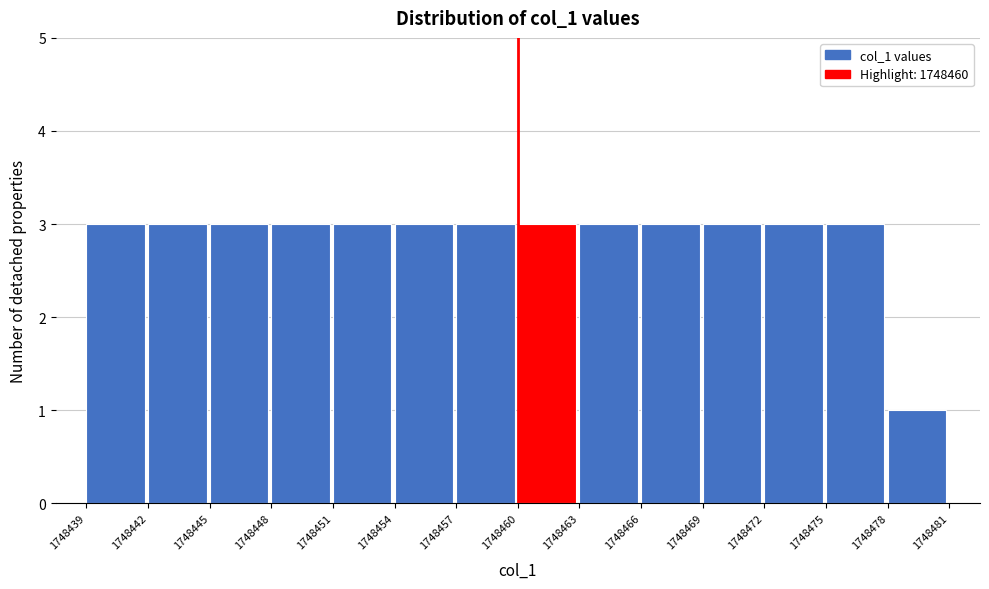

Reading left to right, list every bar in this chart as the range it spans on the x-axis followed by its height. The values are not printed on the chart, so give them approximately, as read against the axis.

1748439 to 1748442: 3
1748442 to 1748445: 3
1748445 to 1748448: 3
1748448 to 1748451: 3
1748451 to 1748454: 3
1748454 to 1748457: 3
1748457 to 1748460: 3
1748460 to 1748463: 3
1748463 to 1748466: 3
1748466 to 1748469: 3
1748469 to 1748472: 3
1748472 to 1748475: 3
1748475 to 1748478: 3
1748478 to 1748481: 1